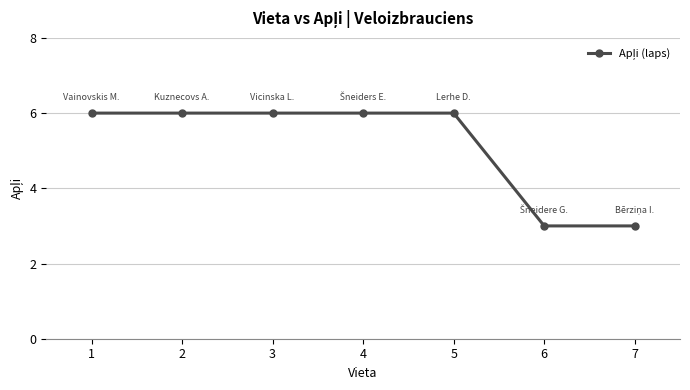

True or false: the data has more than 2 interior local peaks.

False